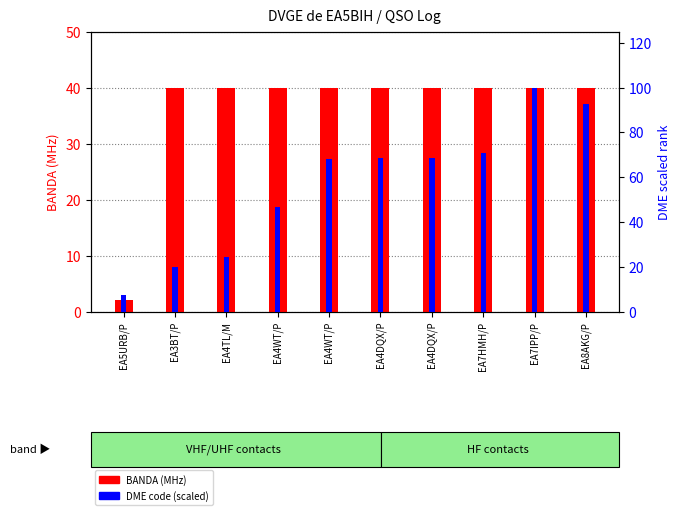

True or false: DME rank (scaled 0-100) has a value of 5.6 at EA3BT/P.

False